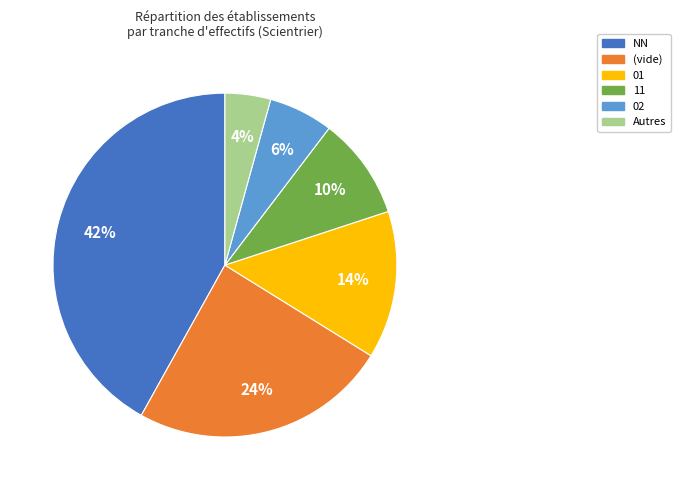

Is there a majority slice in this chart?

No